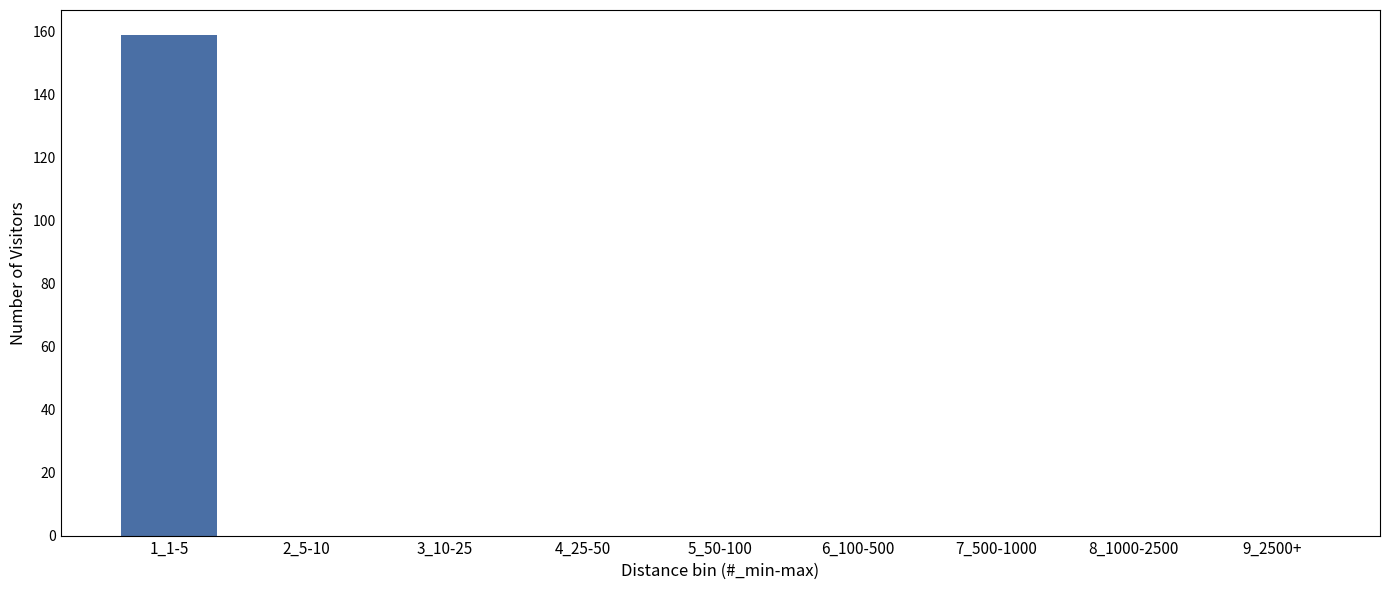

Reading right to left, list all the values displayed in this chart.

9_2500+=0	8_1000-2500=0	7_500-1000=0	6_100-500=0	5_50-100=0	4_25-50=0	3_10-25=0	2_5-10=0	1_1-5=159